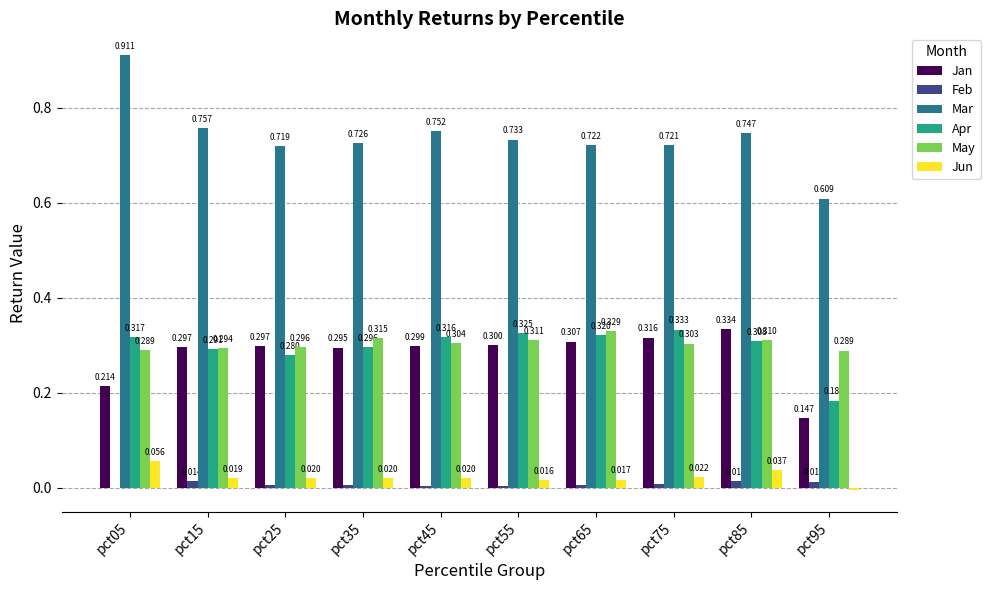

Between pct05 and pct95, which series saw the biggest shift?

Mar